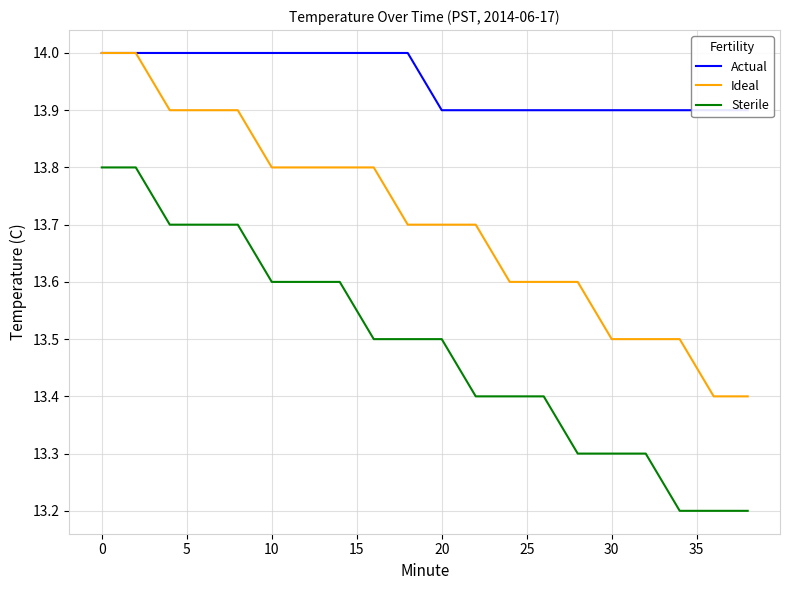

True or false: Actual and Ideal intersect in this chart.

False